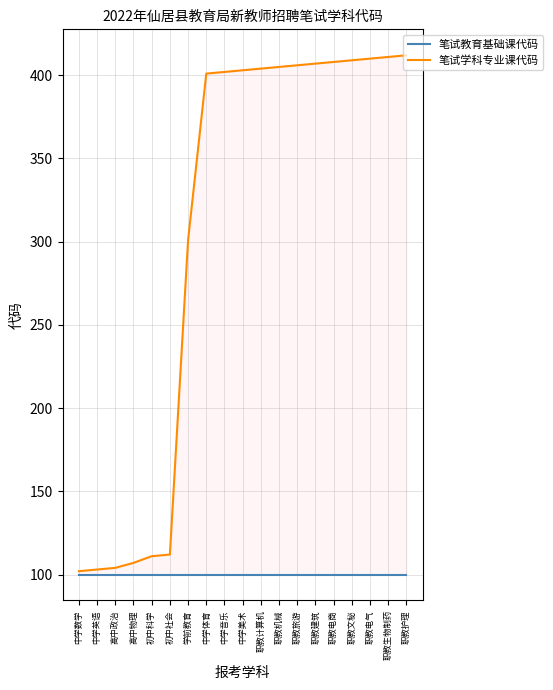

True or false: 笔试学科专业课代码 and 笔试教育基础课代码 cross at least once.

False